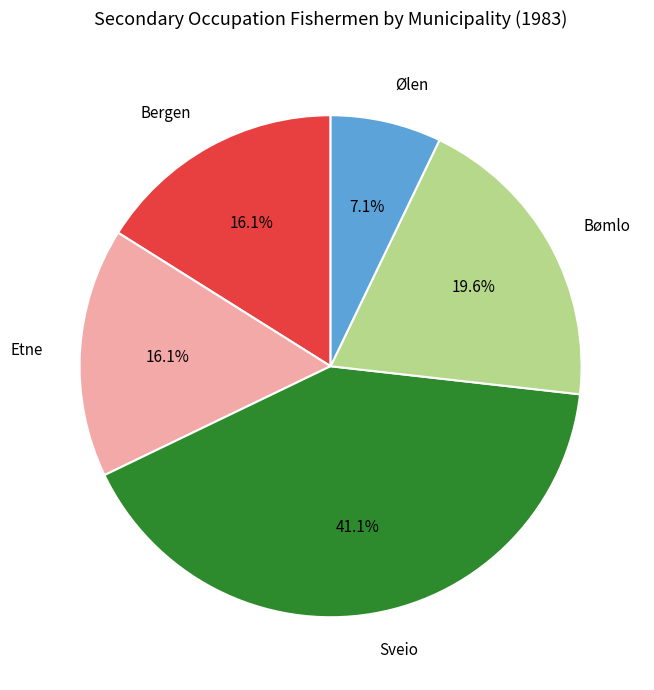

Does Sveio represent more than half of the total?

No